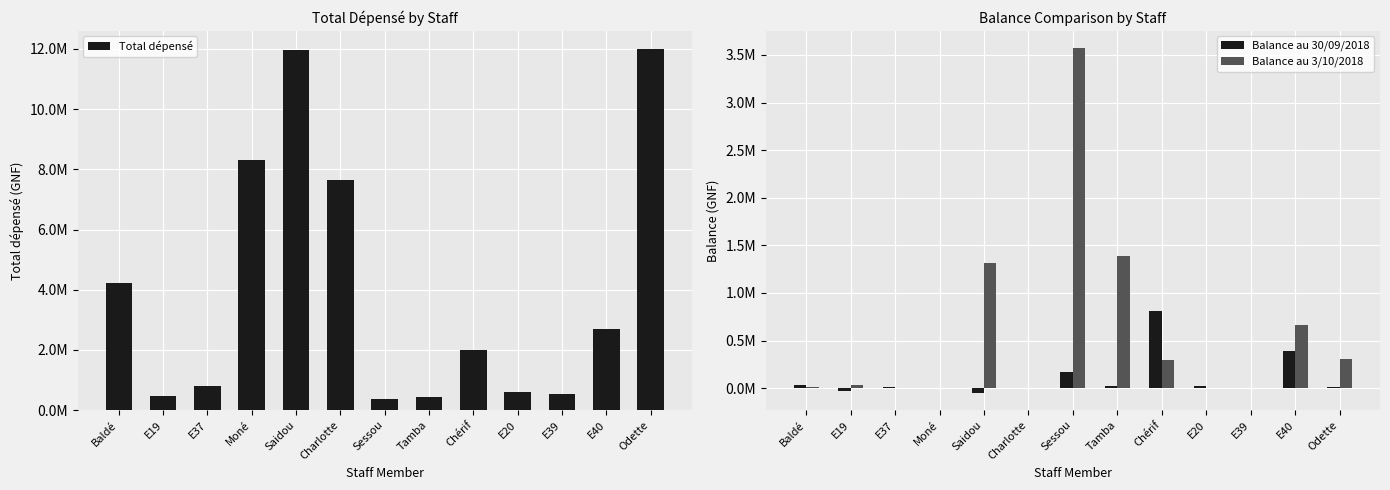

Reading left to right, transcribe all the data shown in this chart.

Total dépensé: Baldé=4235000	E19=479500	E37=808000	Moné=8322500	Saidou=11966200	Charlotte=7662685	Sessou=375000	Tamba=451000	Chérif=1986000	E20=617500	E39=547500	E40=2697500	Odette=12002500
Balance au 30/09/2018: Baldé=36000	E19=-29000	E37=8500	Moné=0	Saidou=-49000	Charlotte=0	Sessou=172000	Tamba=25000	Chérif=811500	E20=27000	E39=0	E40=387000	Odette=13000
Balance au 3/10/2018: Baldé=17000	E19=29500	E37=0	Moné=0	Saidou=1312300	Charlotte=0	Sessou=3572000	Tamba=1384000	Chérif=295500	E20=0	E39=0	E40=664200	Odette=302050